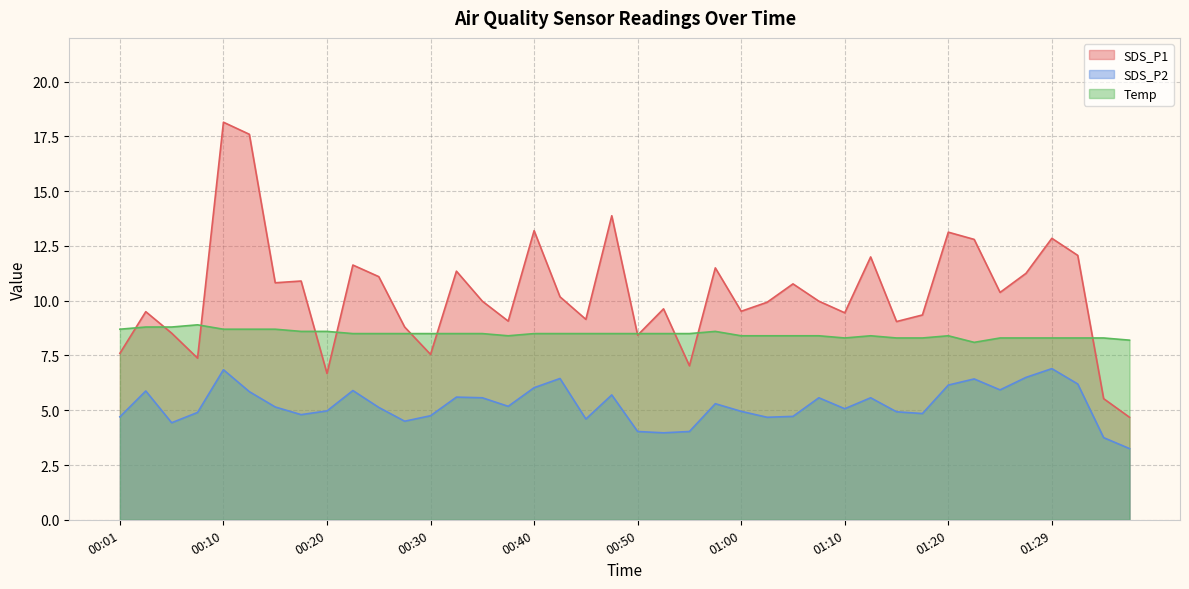

Reading left to right, extract all data points from this chart.

SDS_P1: 00:01=7.6	00:03=9.5	00:05=8.5	00:08=7.4	00:10=18.1	00:13=17.6	00:15=10.8	00:18=10.9	00:20=6.7	00:22=11.6	00:25=11.1	00:27=8.8	00:30=7.5	00:32=11.3	00:35=10.0	00:37=9.1	00:40=13.2	00:42=10.2	00:45=9.2	00:48=13.9	00:50=8.4	00:53=9.6	00:55=7.0	00:58=11.5	01:00=9.5	01:02=9.9	01:05=10.8	01:07=10.0	01:10=9.4	01:12=12.0	01:15=9.1	01:17=9.3	01:20=13.1	01:22=12.8	01:24=10.4	01:27=11.2	01:29=12.8	01:32=12.1	01:34=5.5	01:37=4.7
SDS_P2: 00:01=4.7	00:03=5.9	00:05=4.4	00:08=4.9	00:10=6.8	00:13=5.8	00:15=5.2	00:18=4.8	00:20=5.0	00:22=5.9	00:25=5.1	00:27=4.5	00:30=4.8	00:32=5.6	00:35=5.6	00:37=5.2	00:40=6.0	00:42=6.5	00:45=4.6	00:48=5.7	00:50=4.0	00:53=4.0	00:55=4.0	00:58=5.3	01:00=5.0	01:02=4.7	01:05=4.7	01:07=5.6	01:10=5.1	01:12=5.6	01:15=4.9	01:17=4.8	01:20=6.2	01:22=6.4	01:24=5.9	01:27=6.5	01:29=6.9	01:32=6.2	01:34=3.8	01:37=3.2
Temp: 00:01=8.7	00:03=8.8	00:05=8.8	00:08=8.9	00:10=8.7	00:13=8.7	00:15=8.7	00:18=8.6	00:20=8.6	00:22=8.5	00:25=8.5	00:27=8.5	00:30=8.5	00:32=8.5	00:35=8.5	00:37=8.4	00:40=8.5	00:42=8.5	00:45=8.5	00:48=8.5	00:50=8.5	00:53=8.5	00:55=8.5	00:58=8.6	01:00=8.4	01:02=8.4	01:05=8.4	01:07=8.4	01:10=8.3	01:12=8.4	01:15=8.3	01:17=8.3	01:20=8.4	01:22=8.1	01:24=8.3	01:27=8.3	01:29=8.3	01:32=8.3	01:34=8.3	01:37=8.2